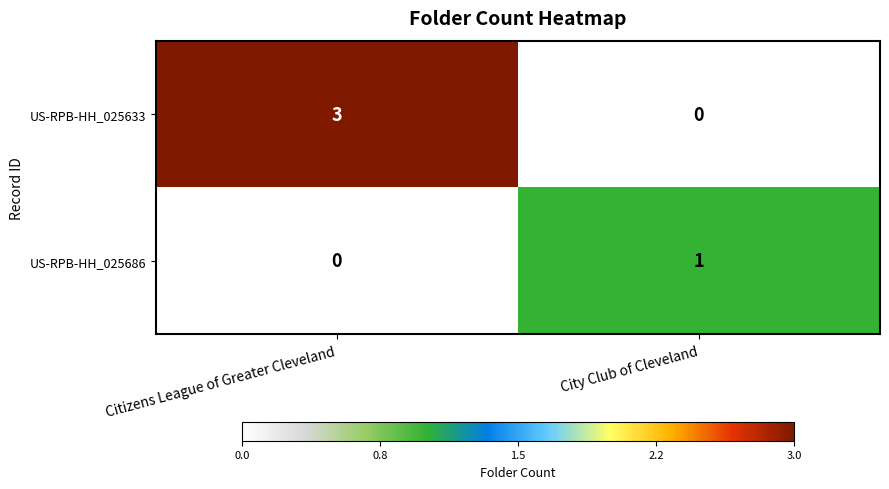

How many distinct data groups are displayed?

2